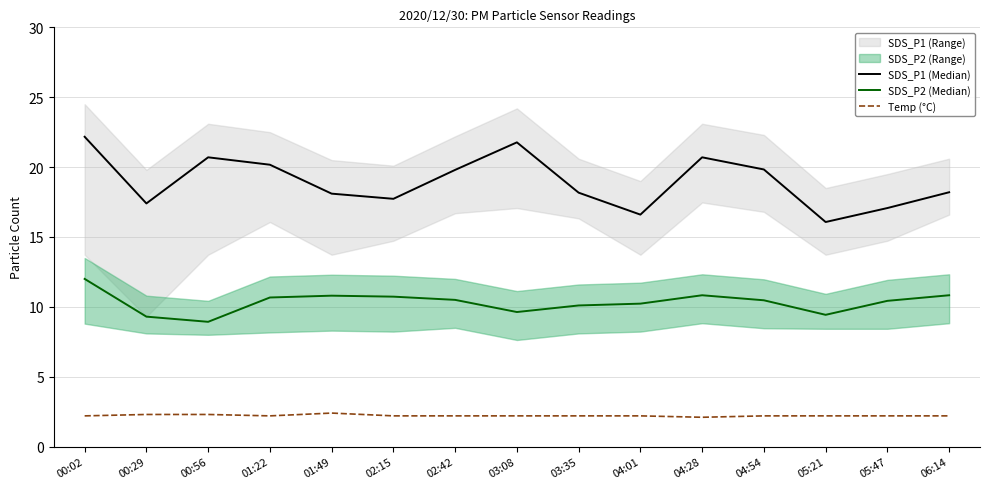

How many data points in SDS_P1 (Median) are above 18?

10